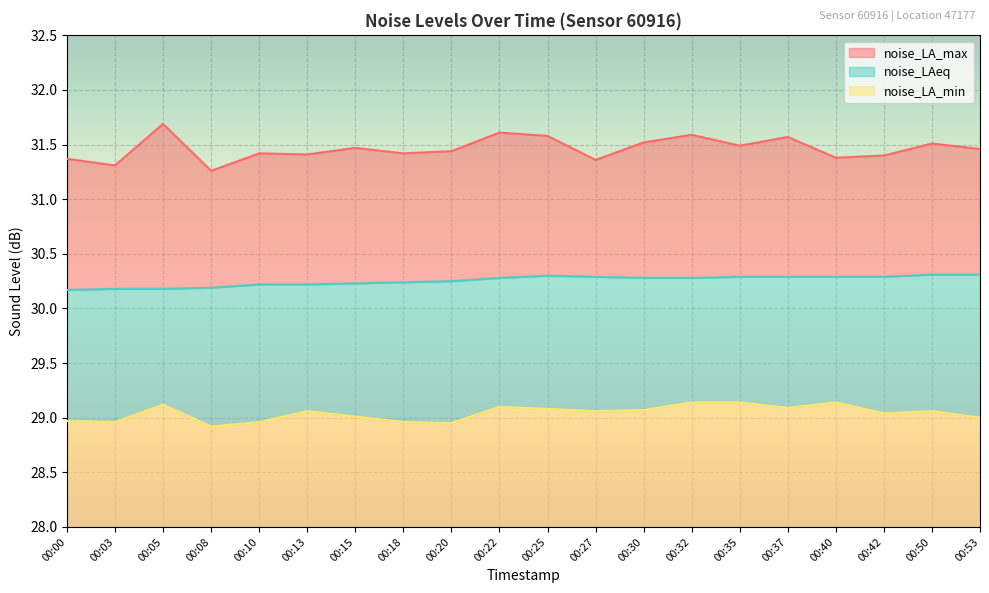

The noise_LA_max series shows 31.4 at 00:13. True or false?

True